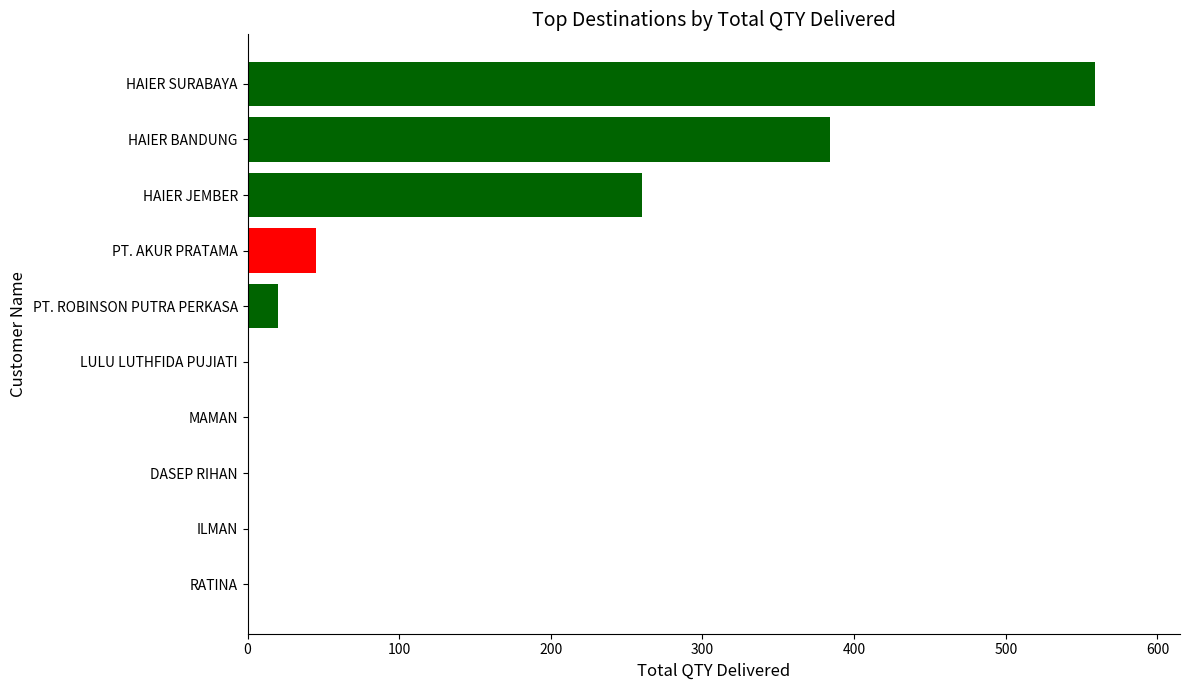

Reading top to bottom, extract all data points from this chart.

HAIER SURABAYA=559	HAIER BANDUNG=384	HAIER JEMBER=260	PT. AKUR PRATAMA=45	PT. ROBINSON PUTRA PERKASA=20	LULU LUTHFIDA PUJIATI=1	MAMAN=1	DASEP RIHAN=1	ILMAN=1	RATINA=1